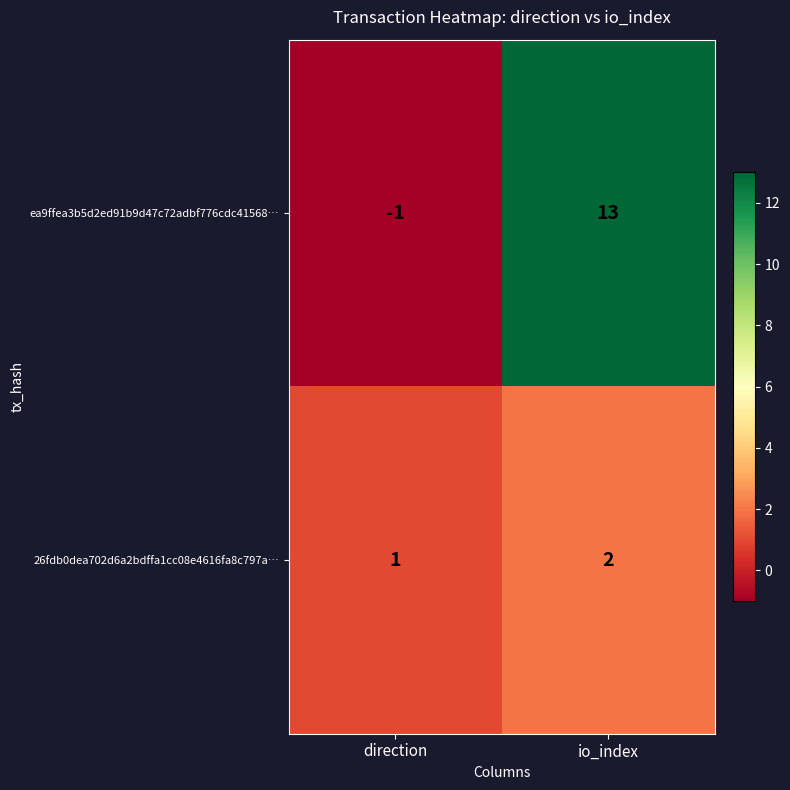

True or false: ea9ffea3b5d2ed91b9d47c72adbf776cdc41568… has a value of -1 at direction.

True